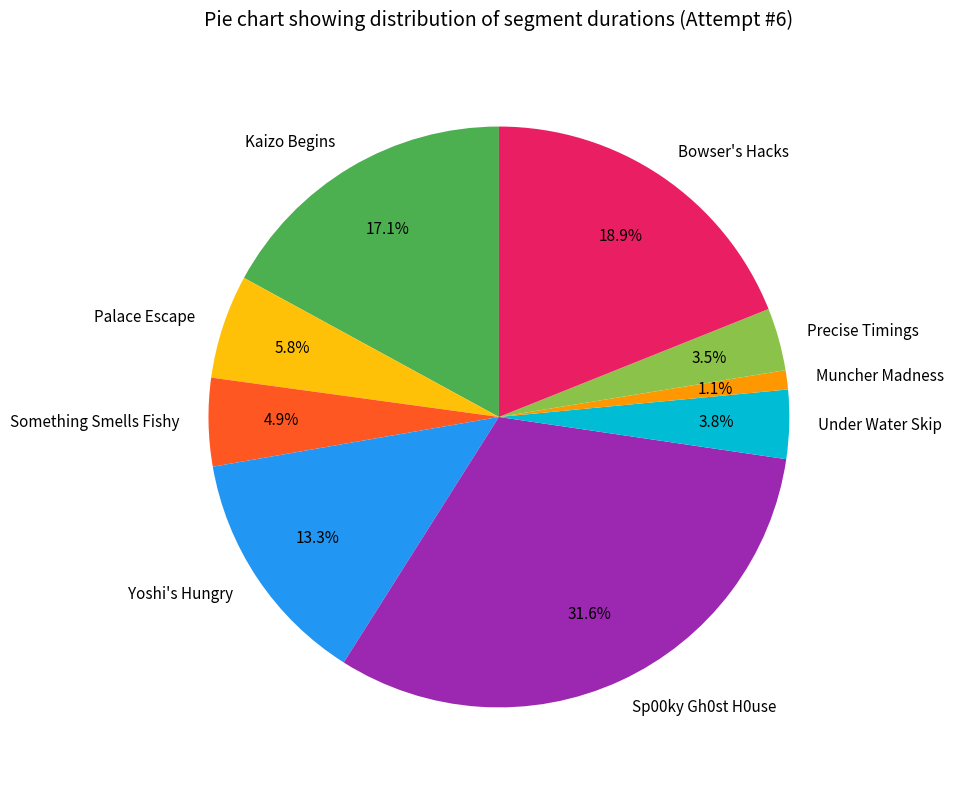

What percentage is the Muncher Madness slice, to the nearest percent?

1%